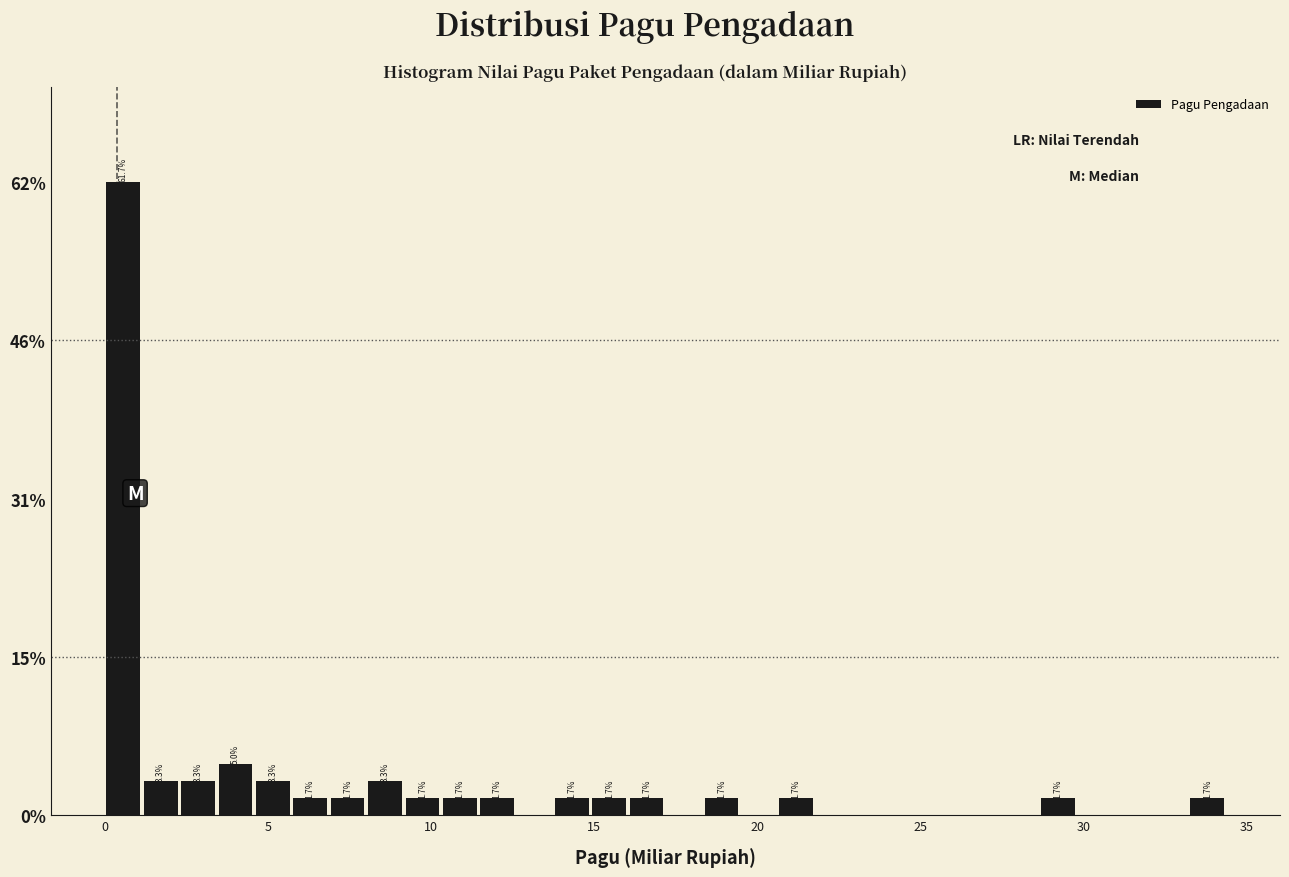

Around what value on the x-axis is the tallest bar? Give the approximate position of its centre, as read against the axis.

0.5